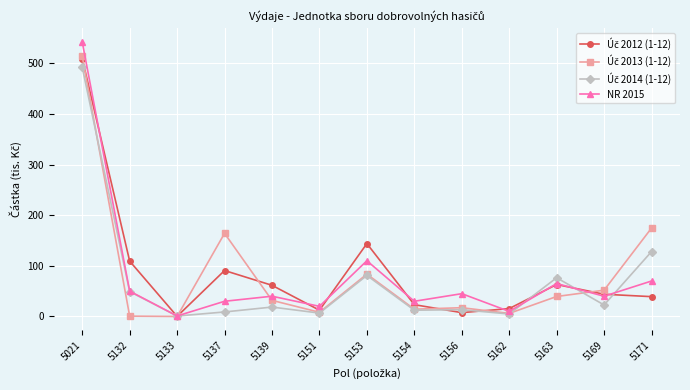

What is the value of the NR 2015 point at the 8th from the left?

30.0